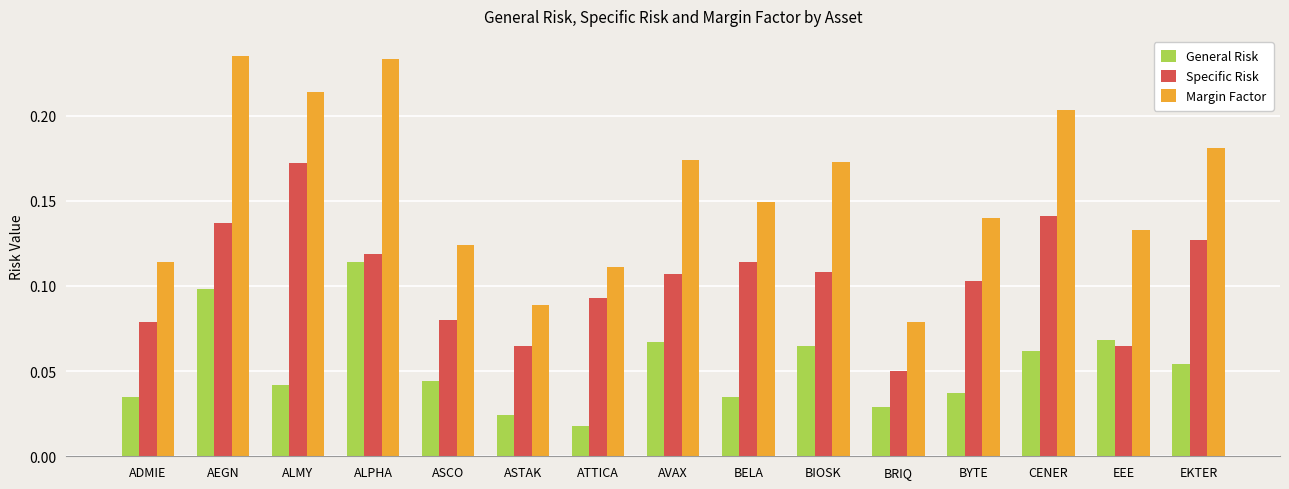

What is the label of the 6th bar from the left?

ASTAK